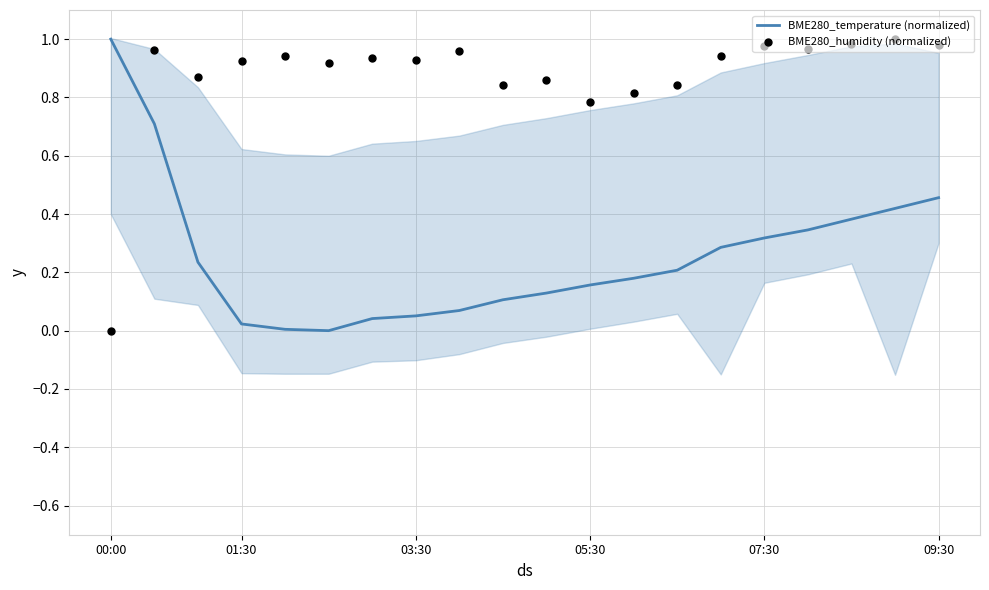

Which series contains the lowest Y value?

BME280_temperature (normalized)